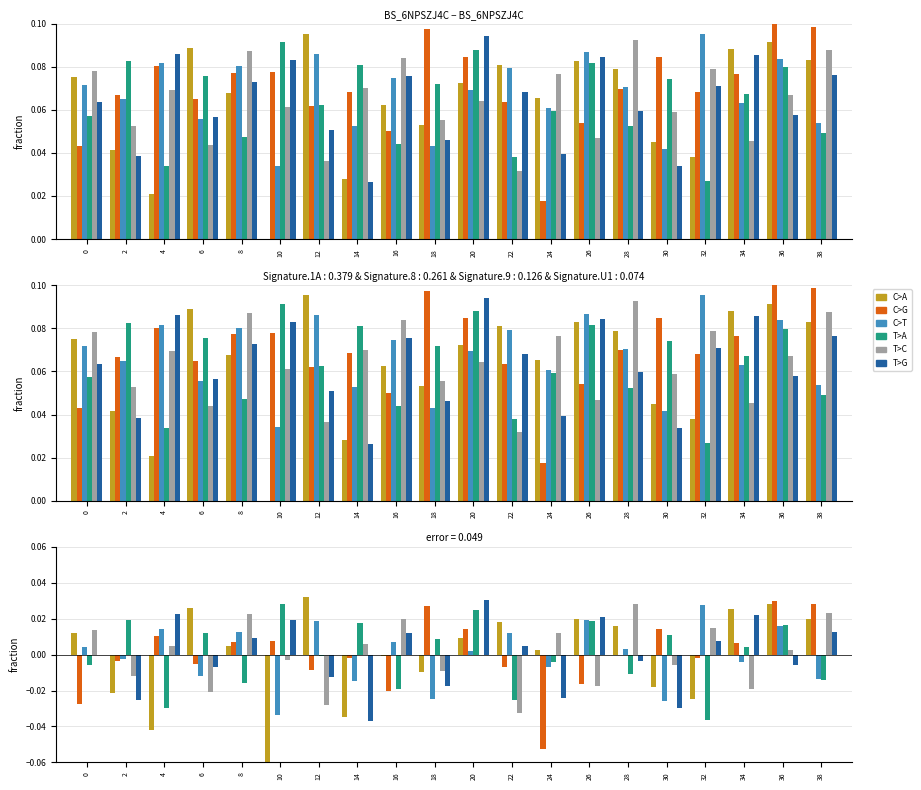

How many values in the T>A series exceed 0?

10